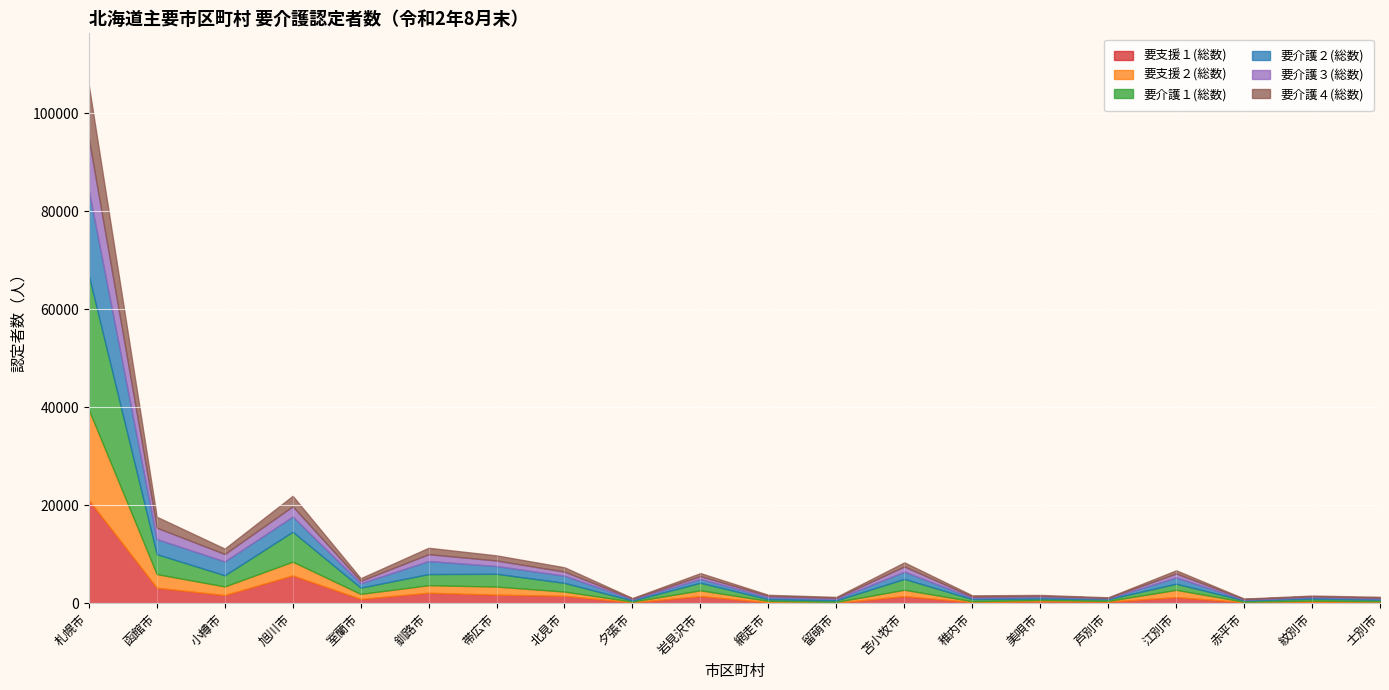

What is the smallest value displayed?

71